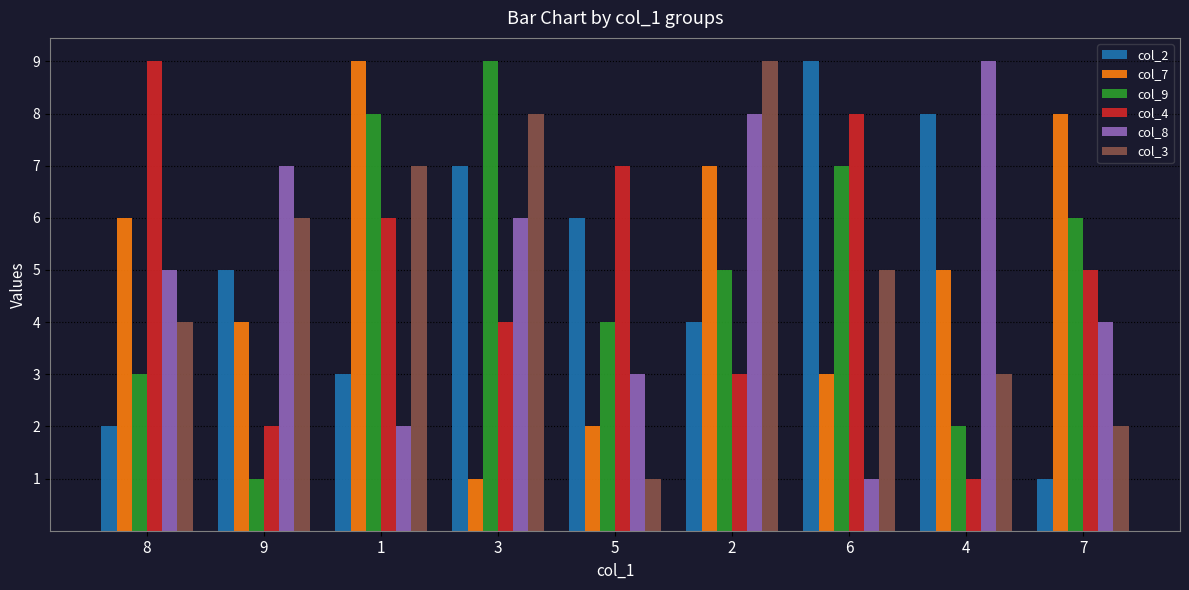

At which label is col_7 closest to 5?

4